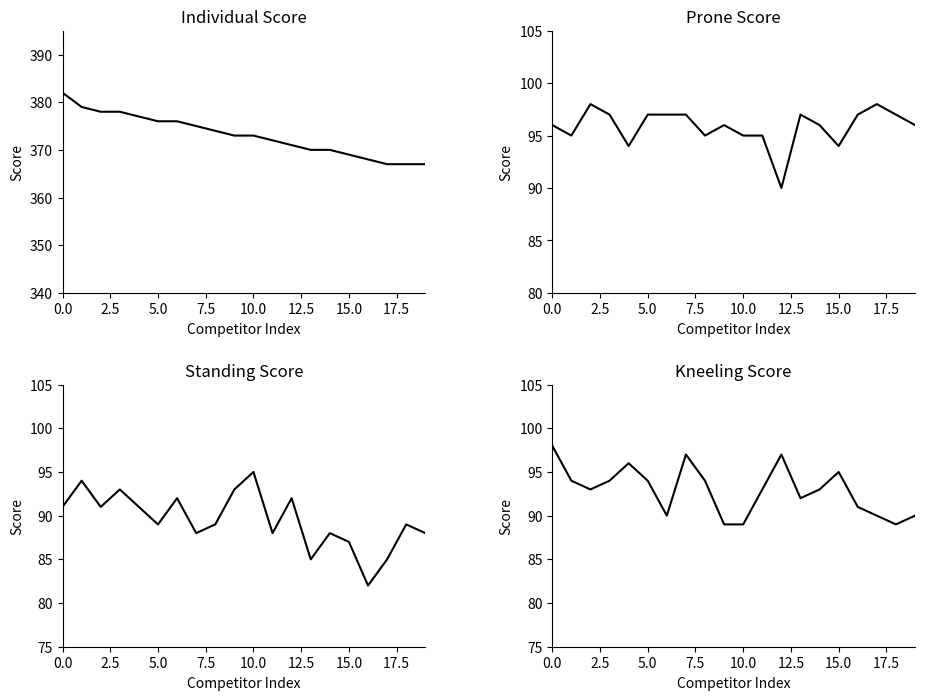

Which series changed the most between 10.0 and 9?

Kneeling Score